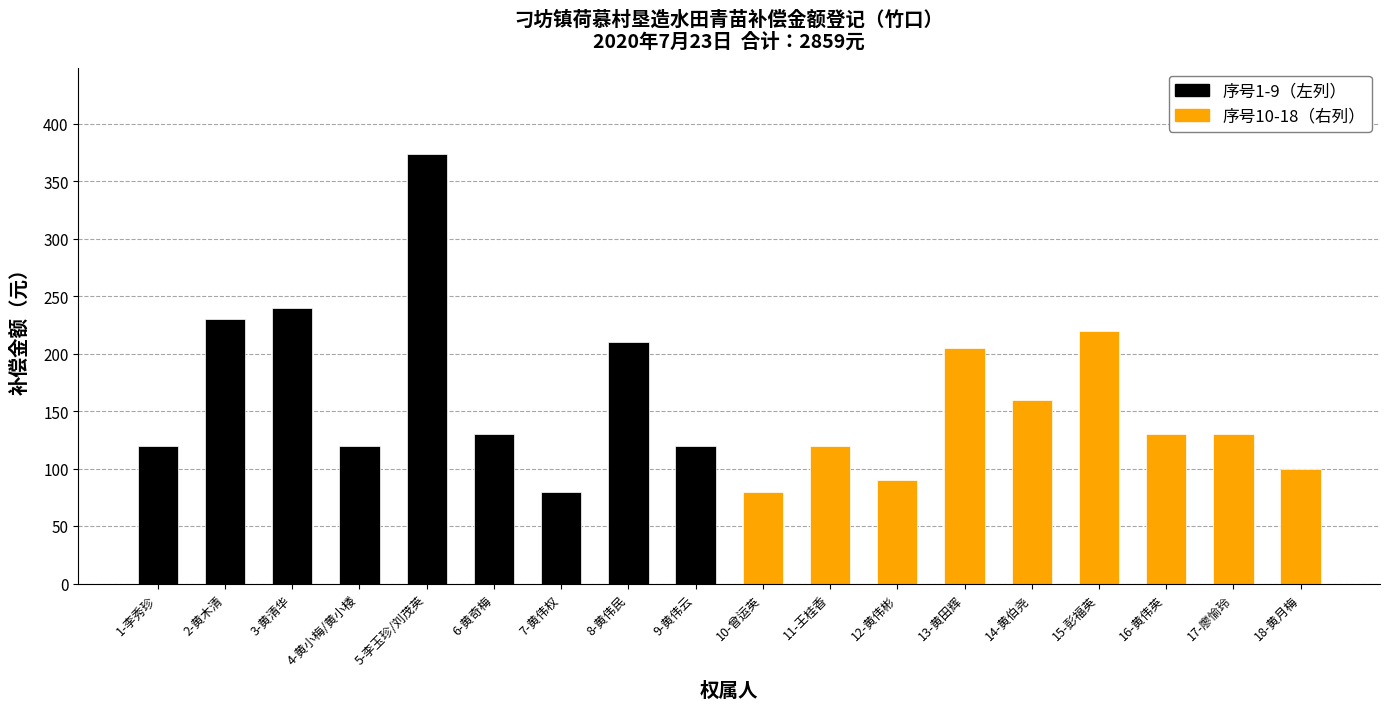

Reading left to right, extract all data points from this chart.

1-李秀珍=120	2-黄木清=230	3-黄清华=240	4-黄小梅/黄小楼=120	5-李玉珍/刘茂英=374	6-黄奇梅=130	7-黄伟权=80	8-黄伟民=210	9-黄伟云=120	10-曾运英=80	11-王桂香=120	12-黄伟彬=90	13-黄田辉=205	14-黄伯尧=160	15-彭福英=220	16-黄伟英=130	17-廖愉玲=130	18-黄月梅=100